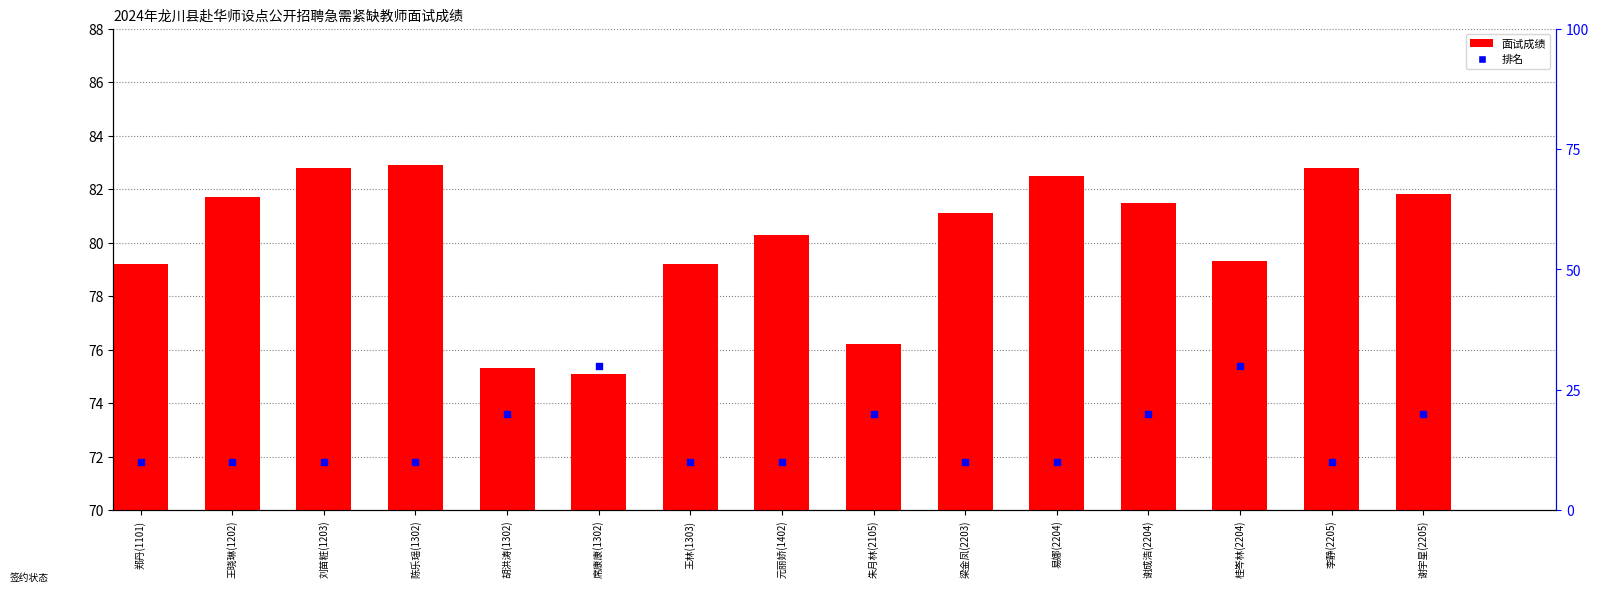

At how many categories does at least one series exceed 76?

13